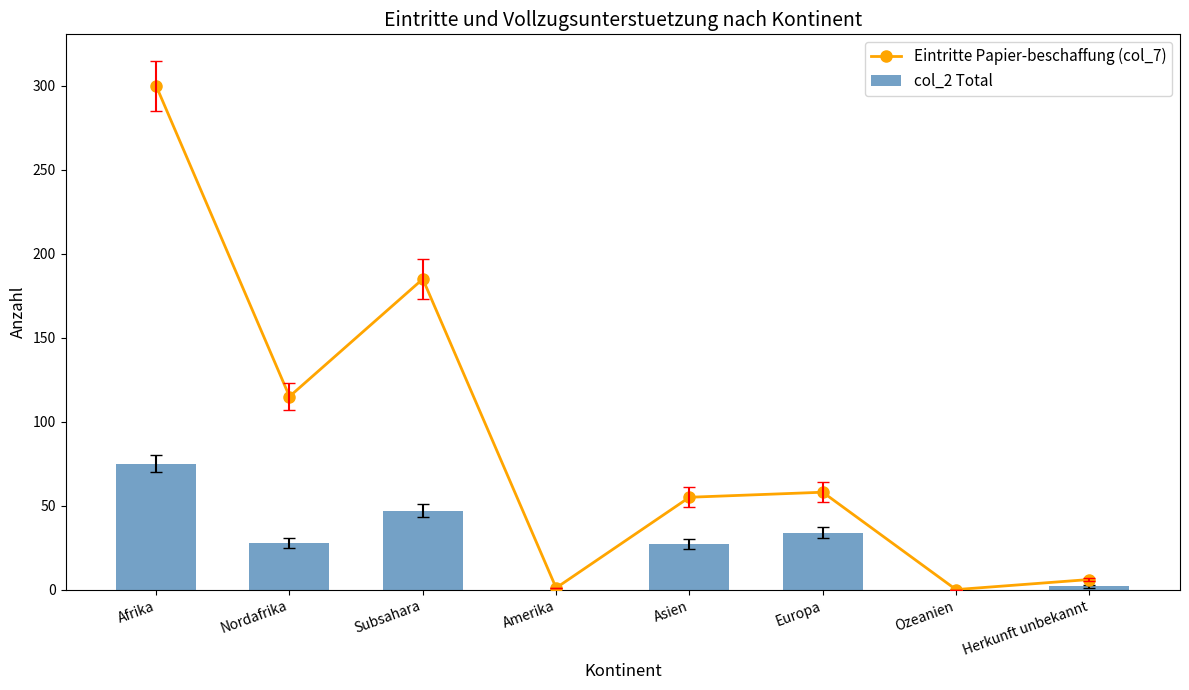

Reading right to left, list all the values displayed in this chart.

Eintritte Papier-beschaffung (col_7): 6	0	58	55	1	185	115	300
col_2 Total: 2	0	34	27	0	47	28	75